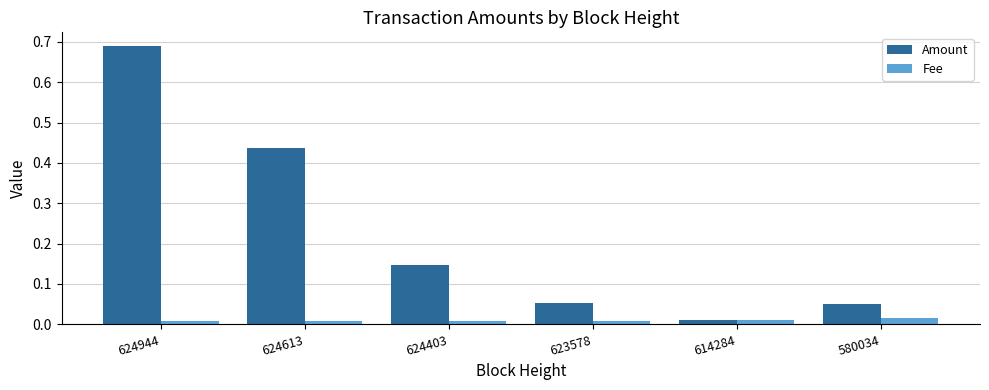

The Amount series shows 0.4 at 624944. True or false?

False